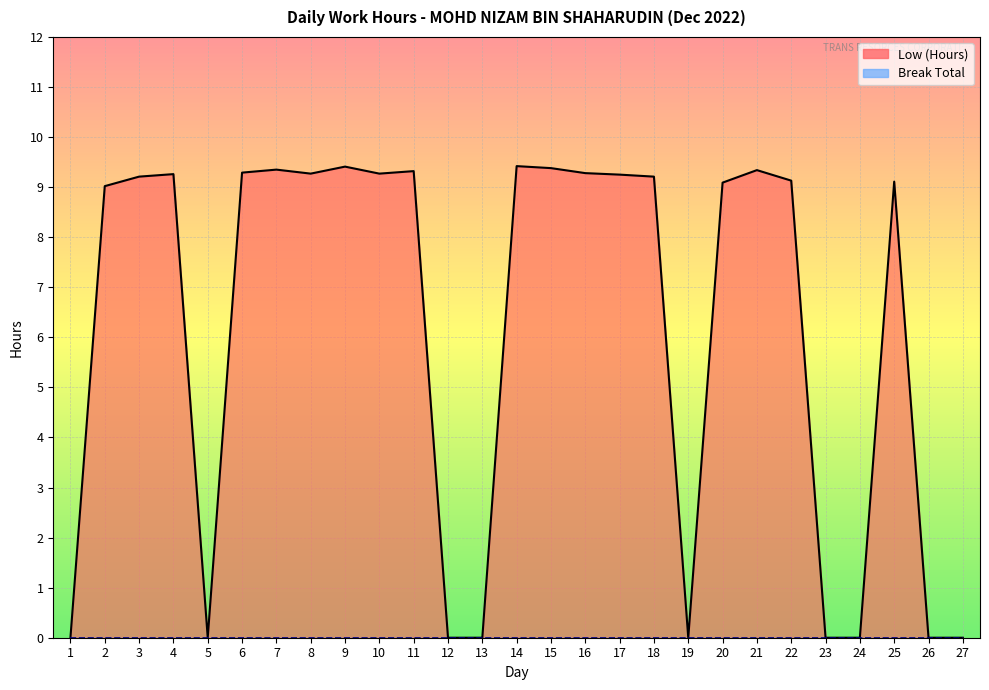

Where does the data first go above 9?

2